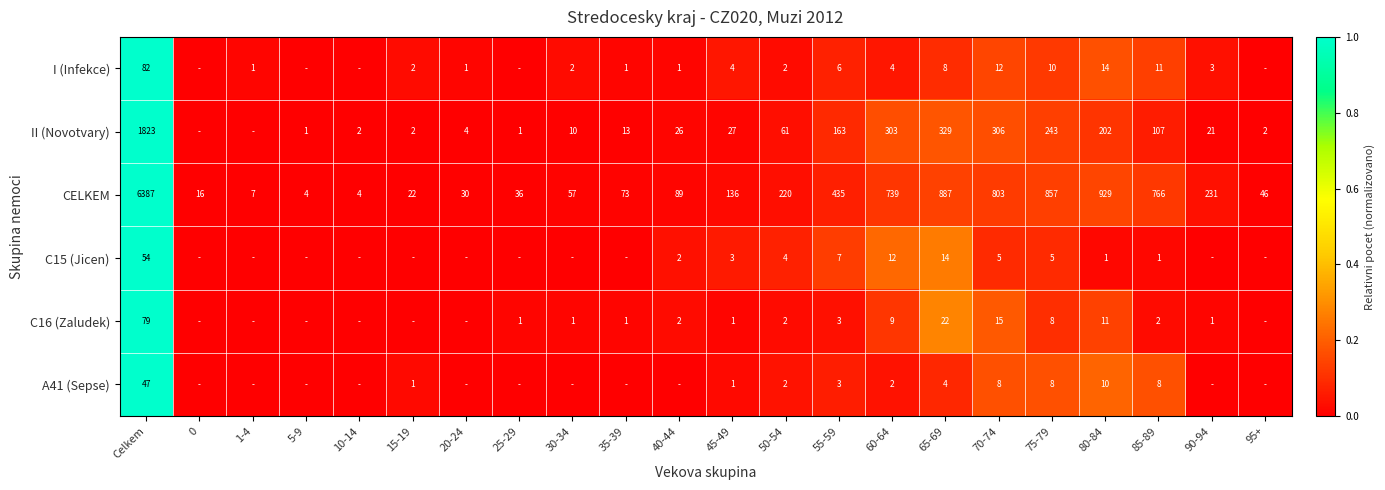

The value of A41 (Sepse) at 75-79 is 2. True or false?

False